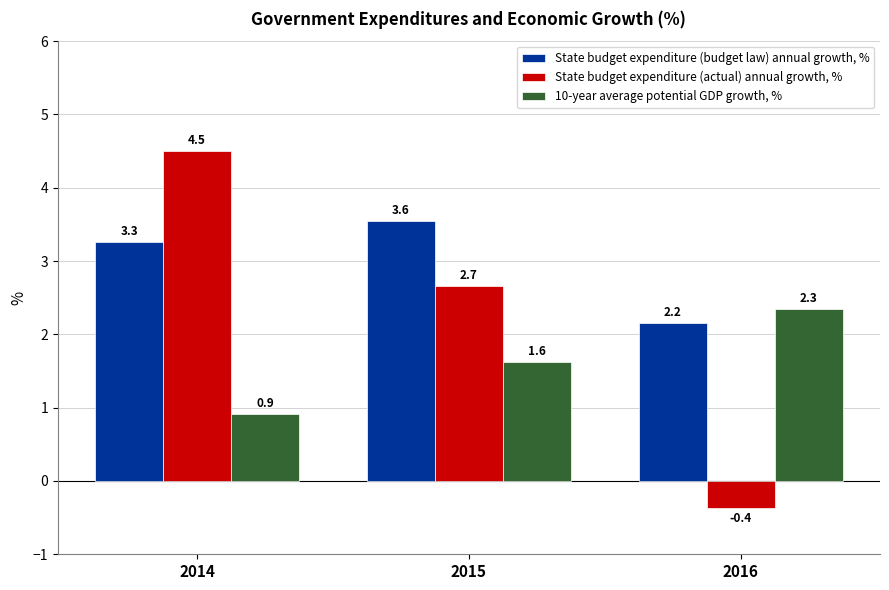

Between 2014 and 2016, which series saw the biggest shift?

State budget expenditure (actual) annual growth, %